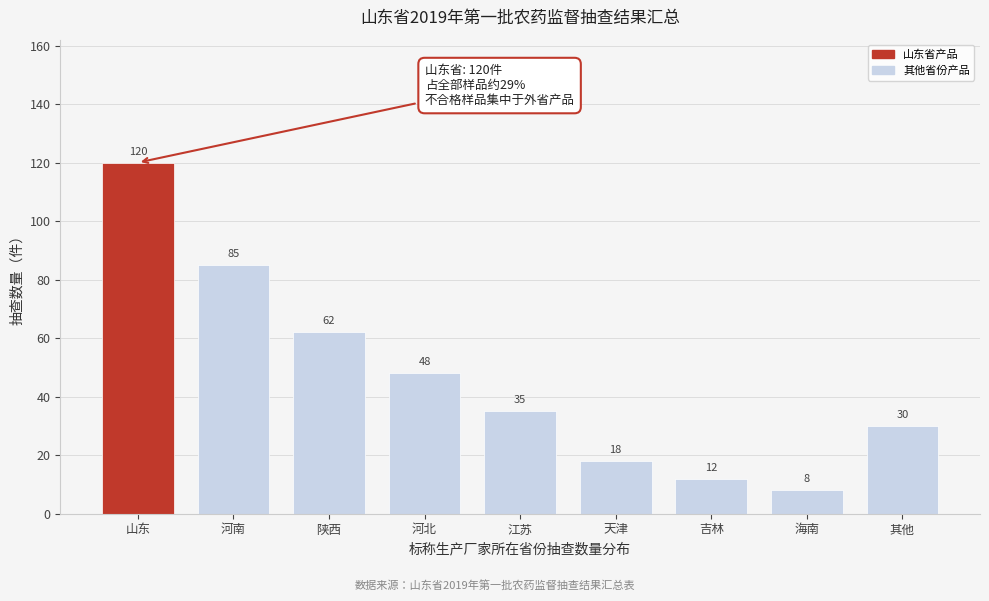

Reading left to right, what are all the values shown in this chart?

120	85	62	48	35	18	12	8	30